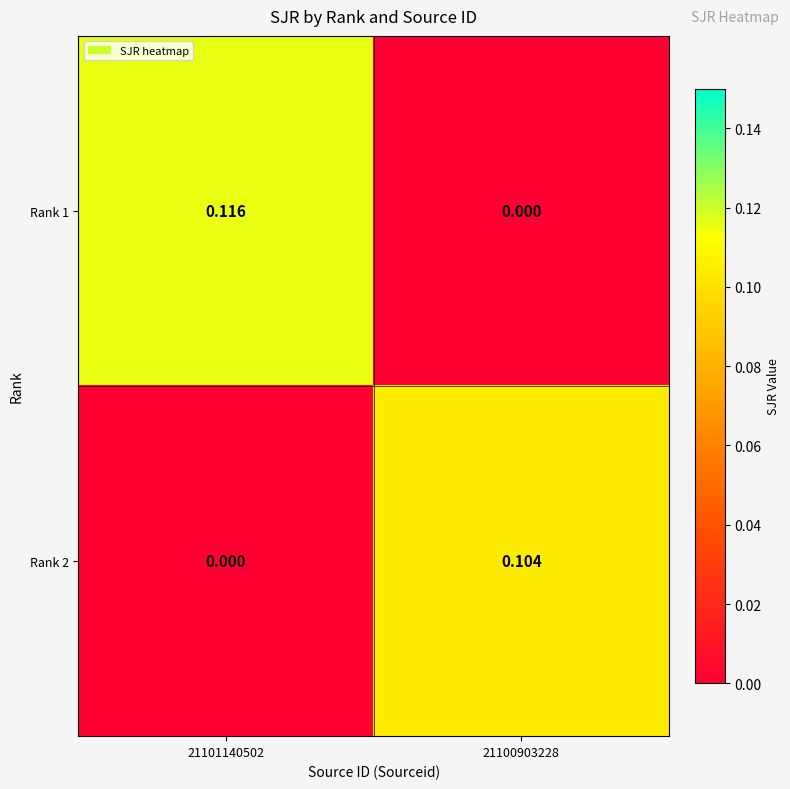

How many data points does each series have?

2